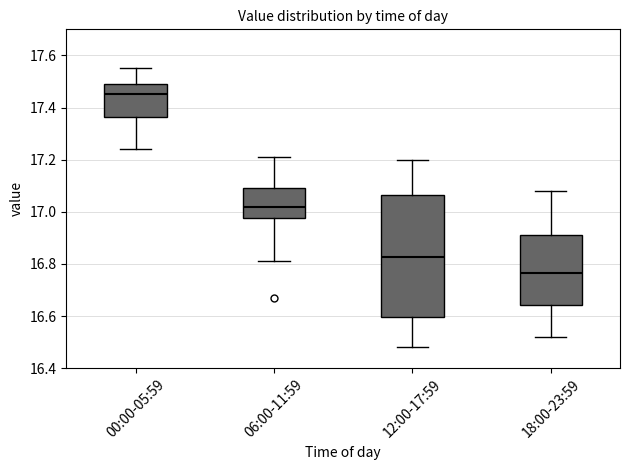

Reading left to right, transcribe this box plot: for each box, give where its median line is, the range the box spans, and where its two whiskers end, as read against the y-axis. The values are not printed on the chart, so give them approximately, as read against the axis.

00:00-05:59: median 17.46, box 17.36 to 17.50, whiskers 17.24 to 17.56
06:00-11:59: median 17.02, box 16.98 to 17.10, whiskers 16.82 to 17.22
12:00-17:59: median 16.82, box 16.60 to 17.06, whiskers 16.48 to 17.20
18:00-23:59: median 16.76, box 16.64 to 16.92, whiskers 16.52 to 17.08